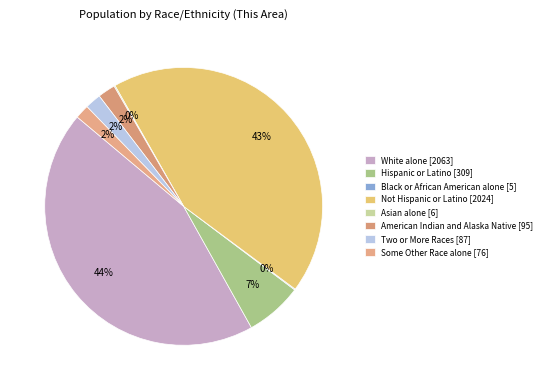

Which category has the smallest portion of the pie?

Black or African American alone